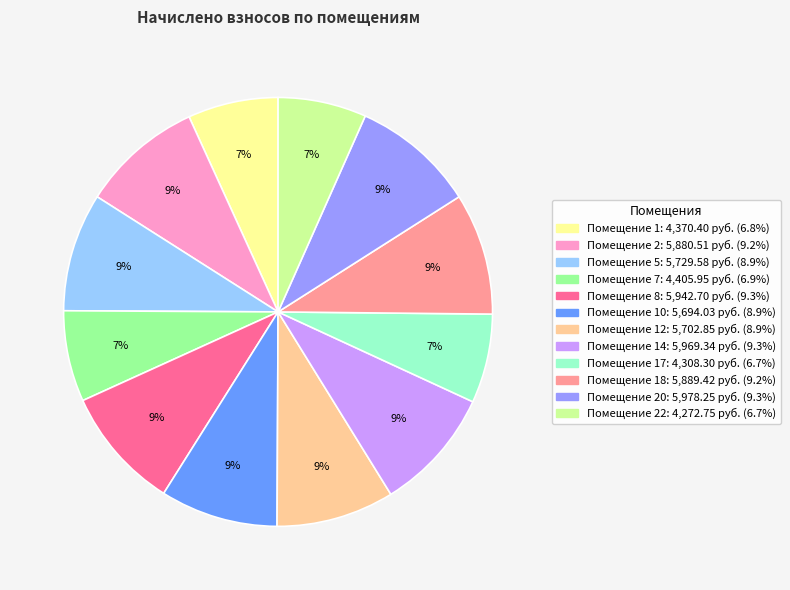

Is there a majority slice in this chart?

No